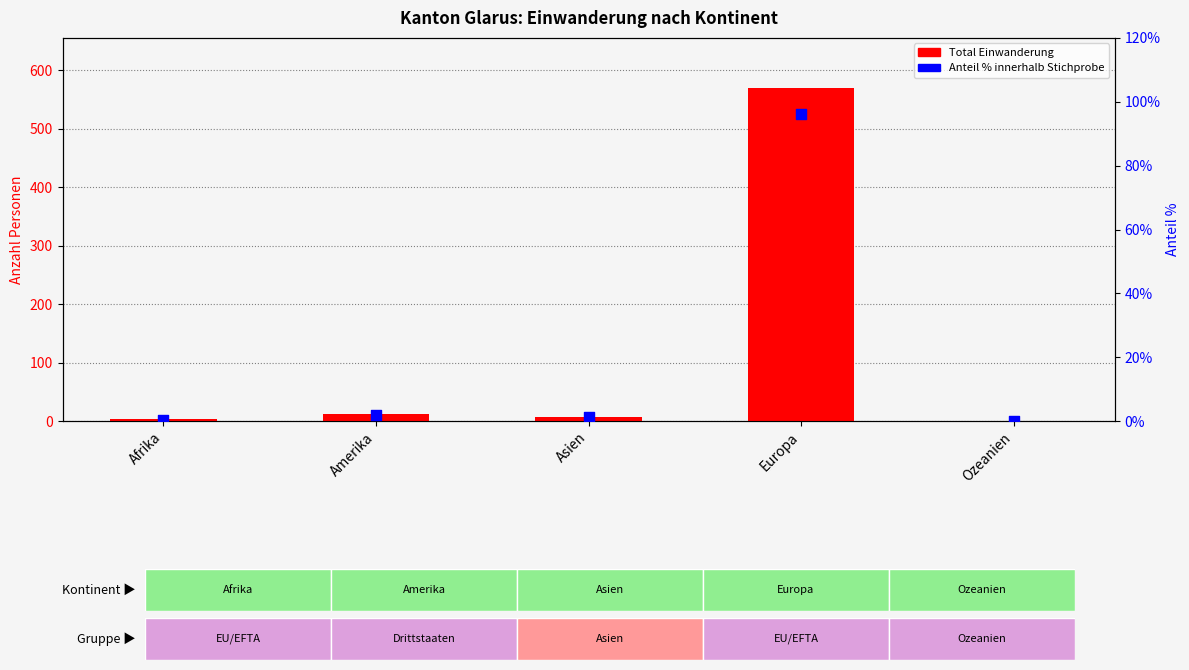

Which series has the largest Y range (max minus min)?

Total Einwanderung